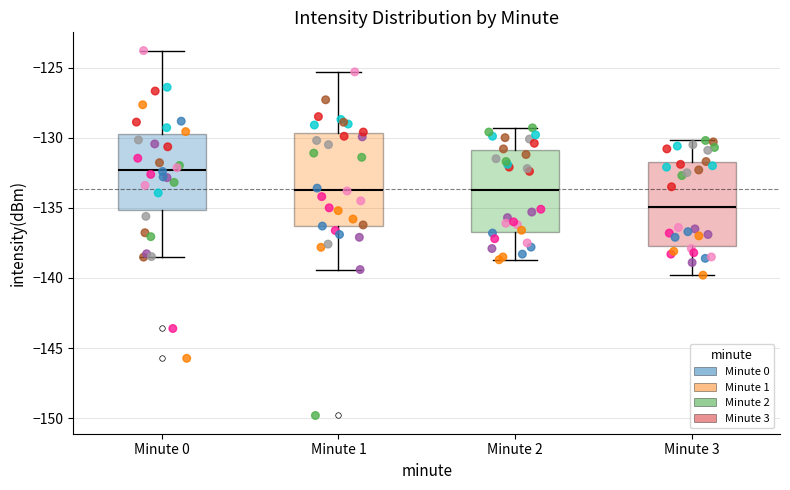

Comparing the boxes themselves (not the whiskers), which one is the tallest?

Minute 1